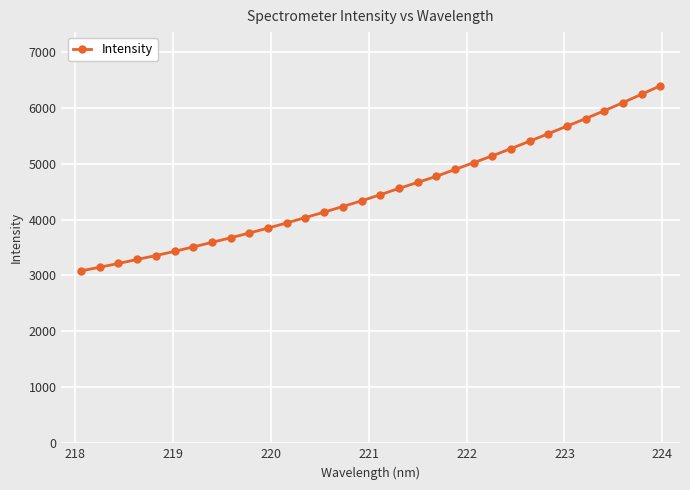

What is the value of the 32nd point from the left?

6391.2